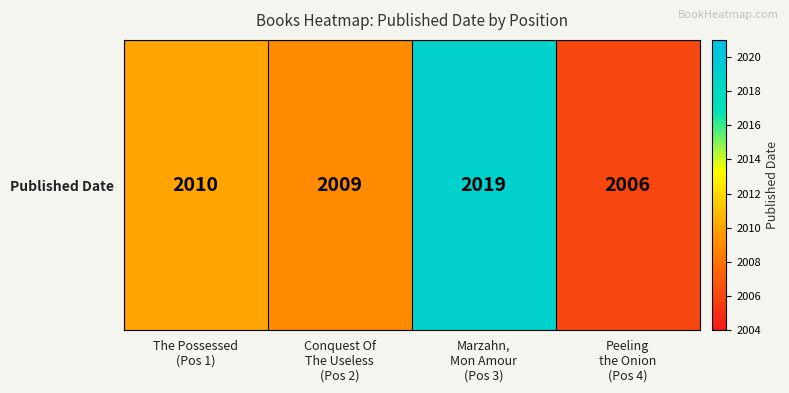

What is the average value?

2011